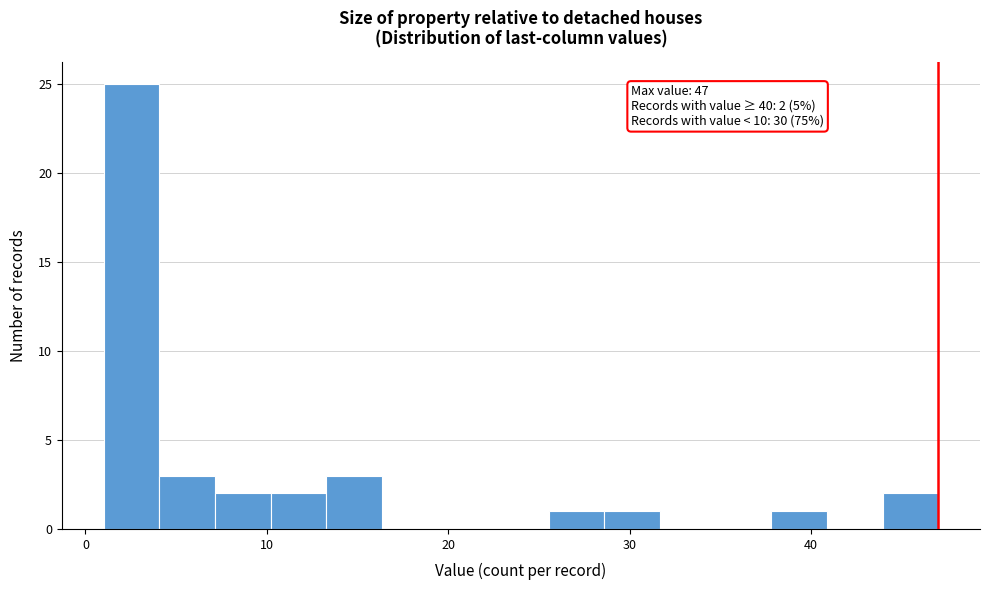

Read against the x-axis, roughly where is the centre of the tallest bar?

3